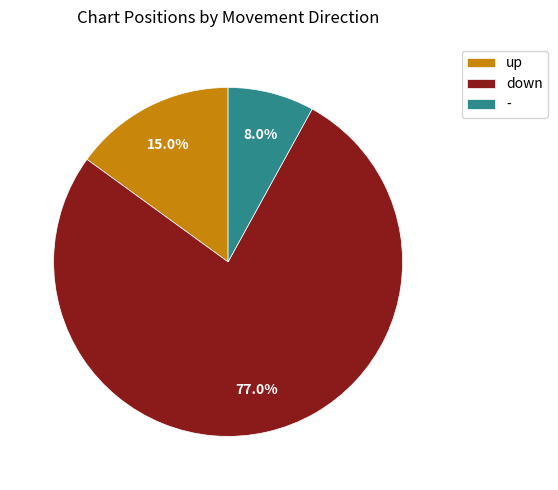

Between - and down, which is larger?

down